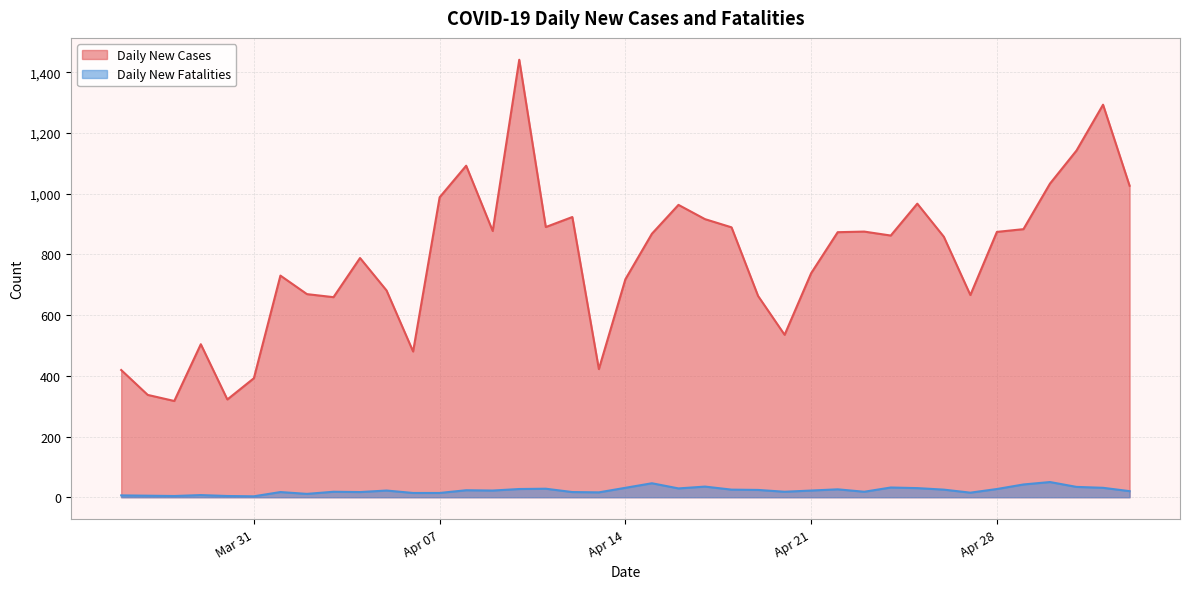

What is the maximum value for Daily New Fatalities?

50